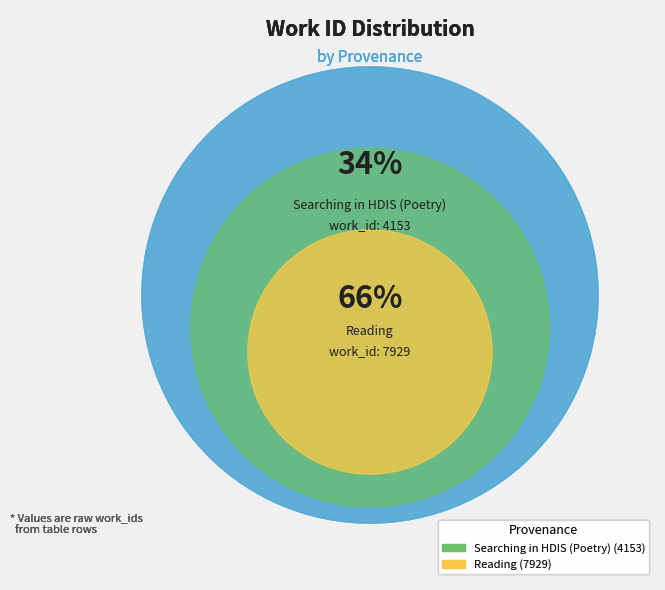

Which category accounts for the majority?

Reading